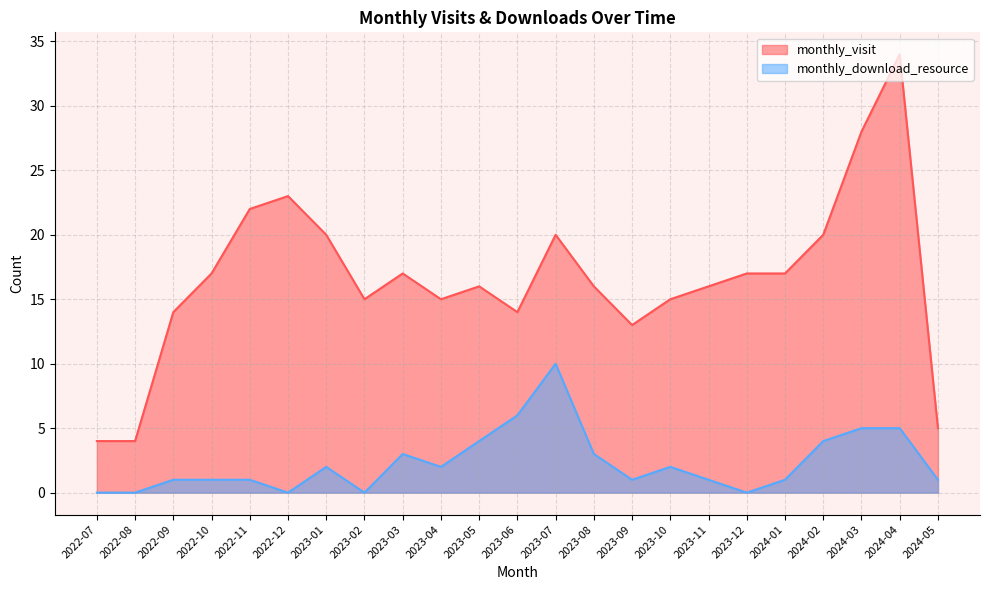

What is the total value across all series at 2022-09?

15